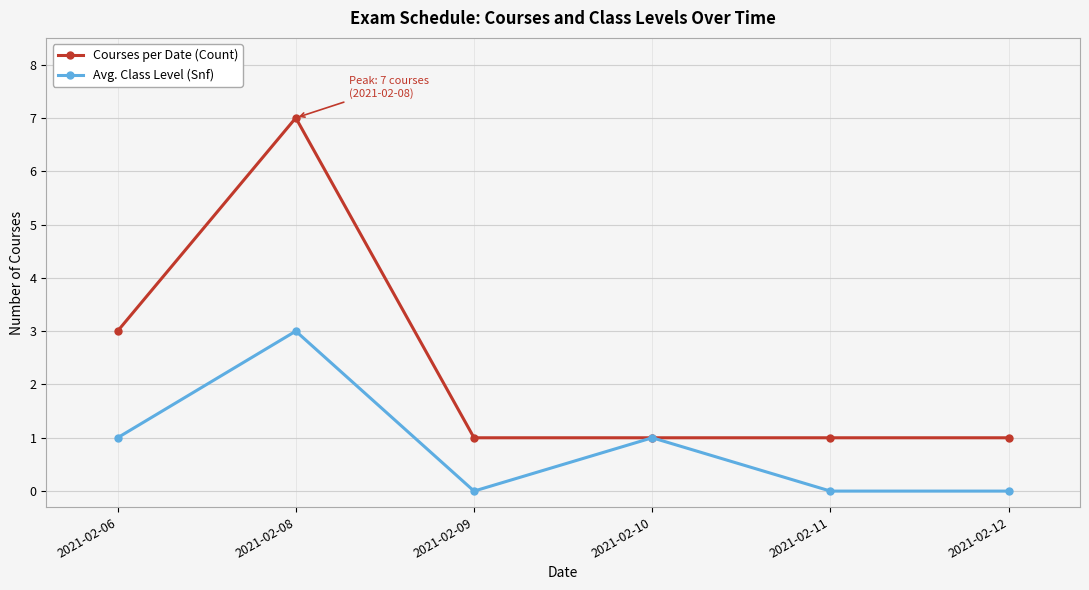

Reading left to right, transcribe all the data shown in this chart.

Courses per Date (Count): 3	7	1	1	1	1
Avg. Class Level (Snf): 1	3	0	1	0	0